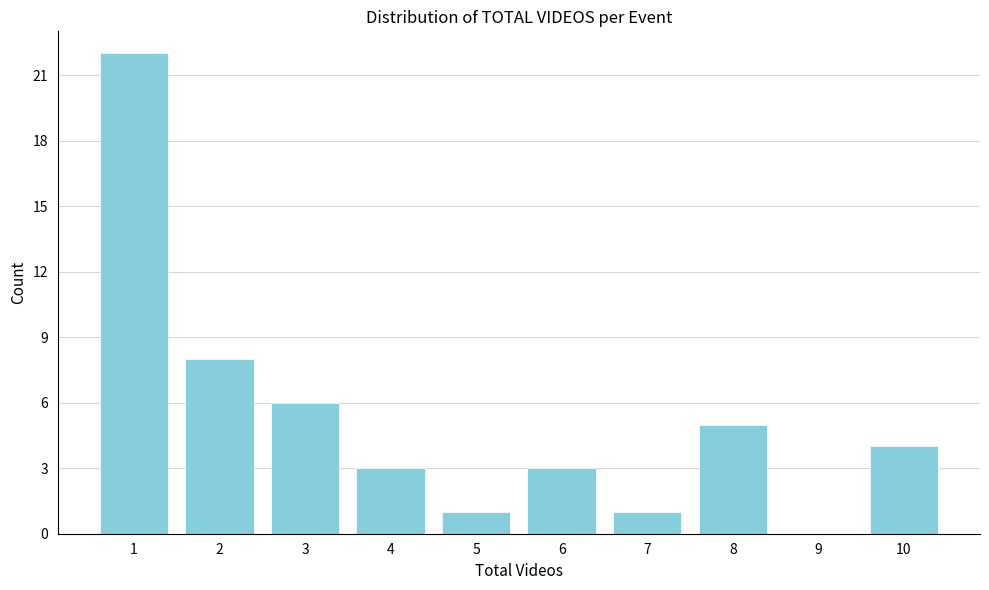

Reading left to right, list all the values displayed in this chart.

1=22	2=8	3=6	4=3	5=1	6=3	7=1	8=5	9=0	10=4